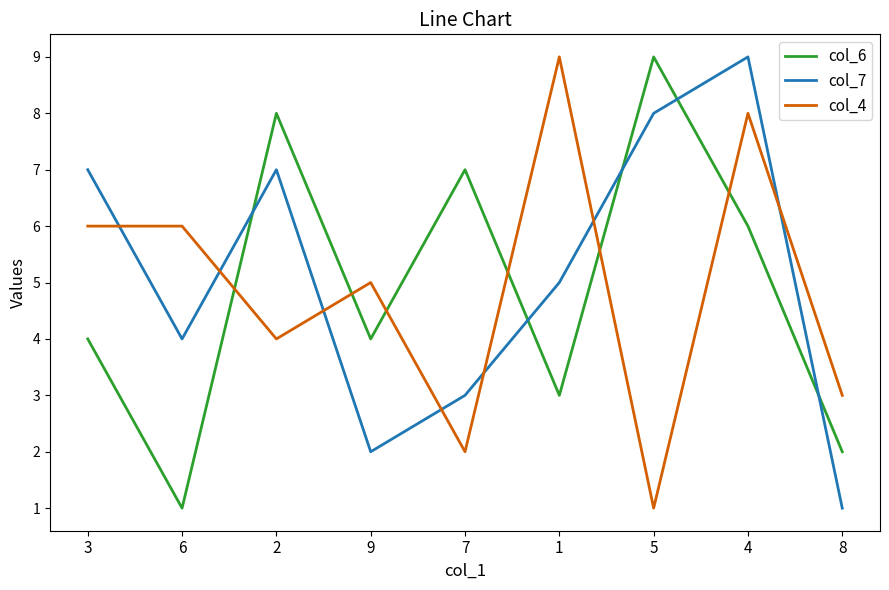

True or false: col_6 has a value of 2 at 3.

False